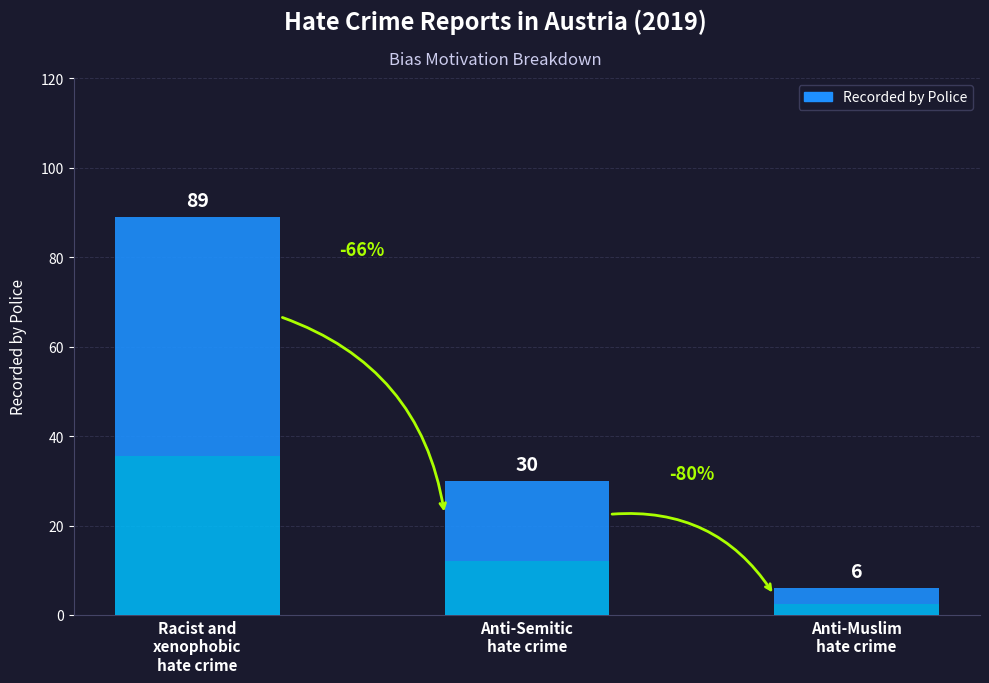

Reading left to right, what are all the values shown in this chart?

Racist and
xenophobic
hate crime=89	Anti-Semitic
hate crime=30	Anti-Muslim
hate crime=6